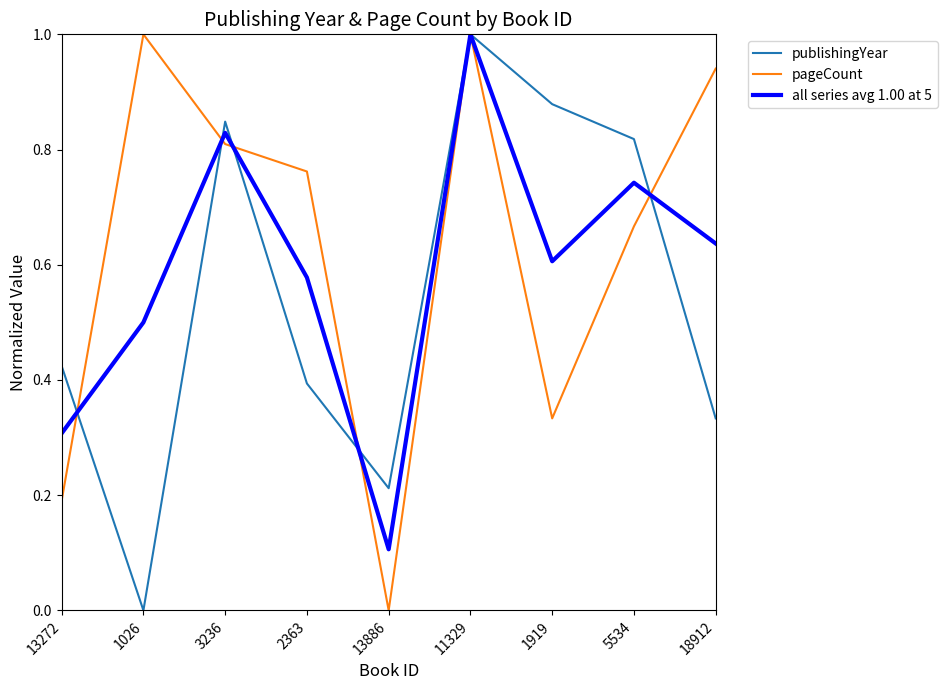

What is the greatest value displayed?

1.0